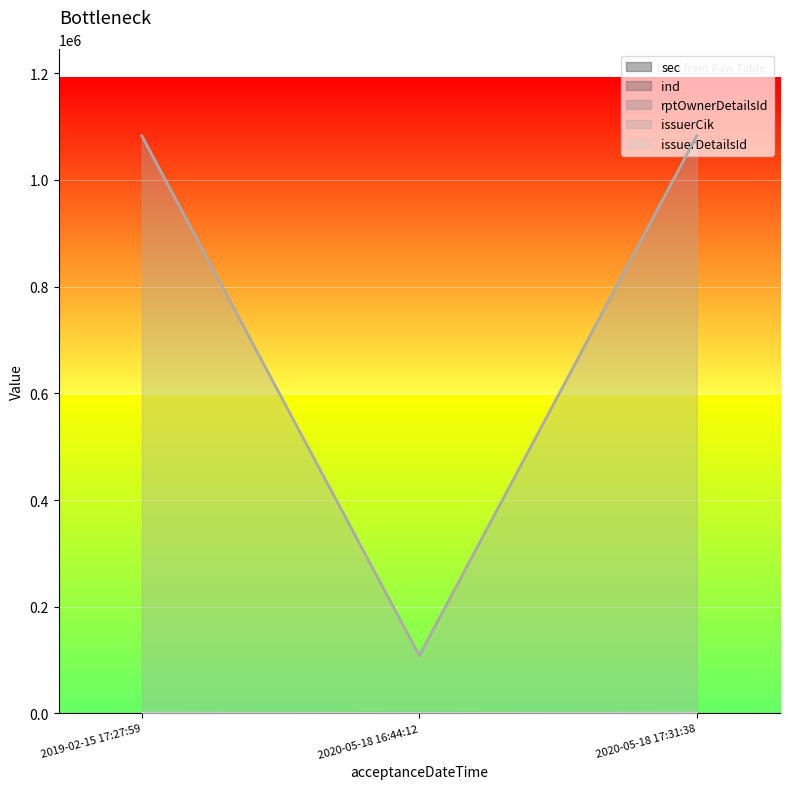

Reading right to left, extract all data points from this chart.

sec: 2020-05-18 17:31:38=14	2020-05-18 16:44:12=27	2019-02-15 17:27:59=14
ind: 2020-05-18 17:31:38=1082506	2020-05-18 16:44:12=108250	2019-02-15 17:27:59=1082506
rptOwnerDetailsId: 2020-05-18 17:31:38=4	2020-05-18 16:44:12=4	2019-02-15 17:27:59=1
issuerCik: 2020-05-18 17:31:38=36	2020-05-18 16:44:12=139	2019-02-15 17:27:59=36
issuerDetailsId: 2020-05-18 17:31:38=664	2020-05-18 16:44:12=1	2019-02-15 17:27:59=664